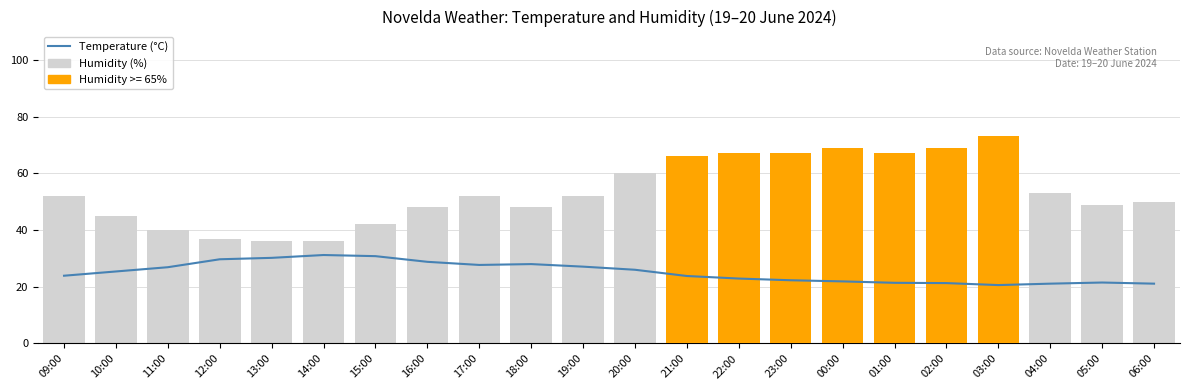

Reading left to right, transcribe all the data shown in this chart.

Temperature (°C): 23.9	25.4	26.9	29.7	30.2	31.2	30.8	28.8	27.7	28.0	27.1	26.0	23.8	22.9	22.3	21.9	21.4	21.3	20.6	21.1	21.5	21.1
Humidity (%): 52.0	45.0	40.0	37.0	36.0	36.0	42.0	48.0	52.0	48.0	52.0	60.0	66.0	67.0	67.0	69.0	67.0	69.0	73.0	53.0	49.0	50.0